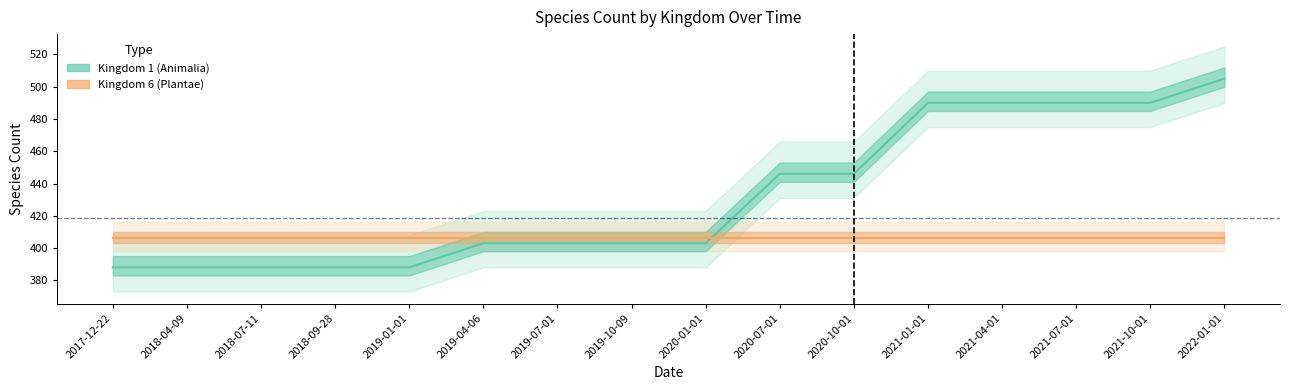

Is it true that the value at 2019-07-01 is 403?

True